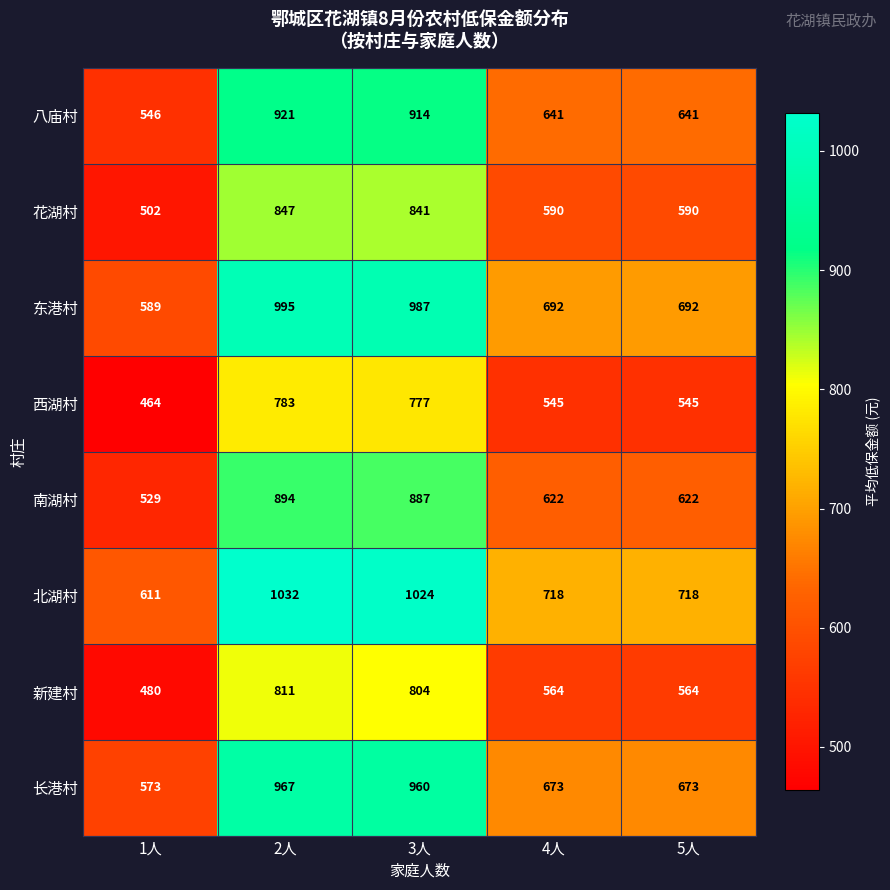

How many categories are shown in the chart?

5